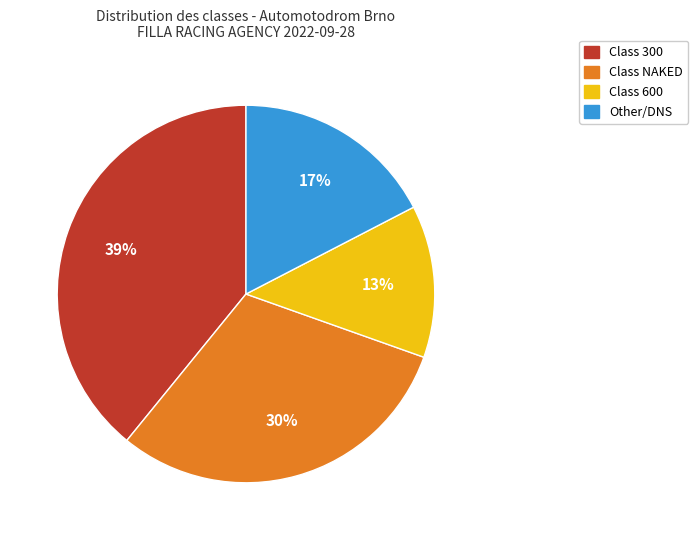

Is there a majority slice in this chart?

No